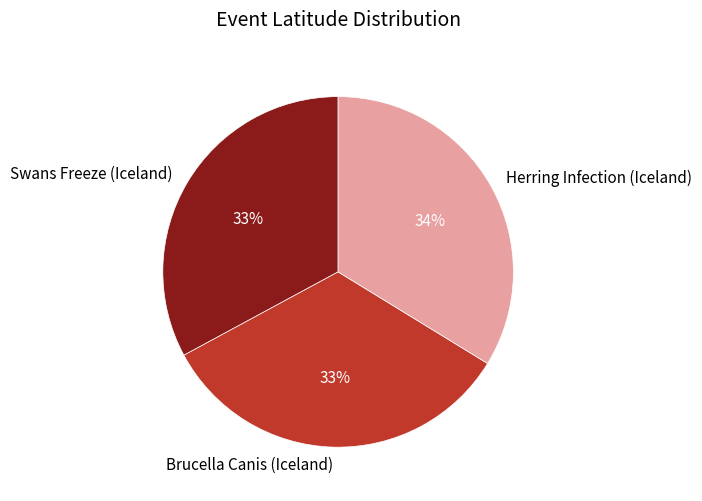

What percentage is the Herring Infection (Iceland) slice, to the nearest percent?

34%